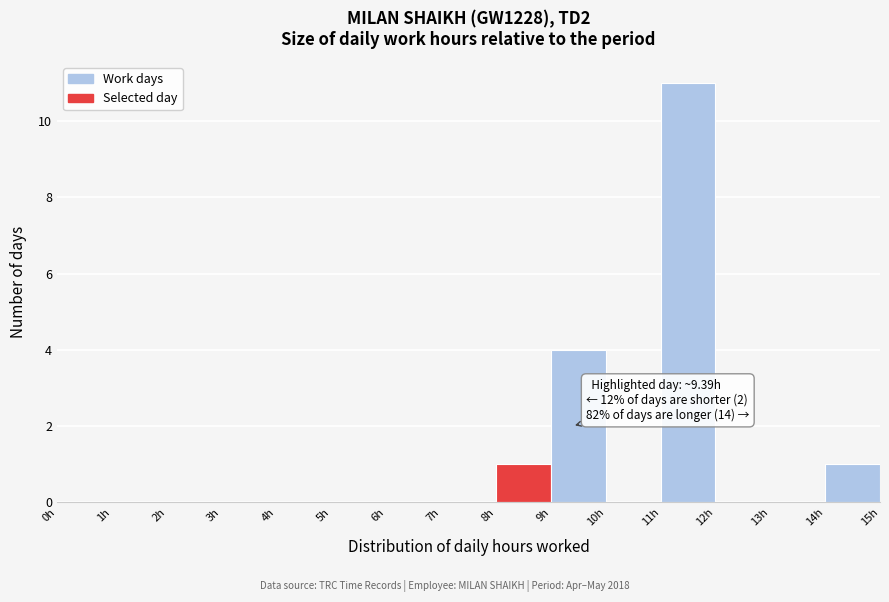

Which range on the x-axis has the tallest bar?

11 to 12